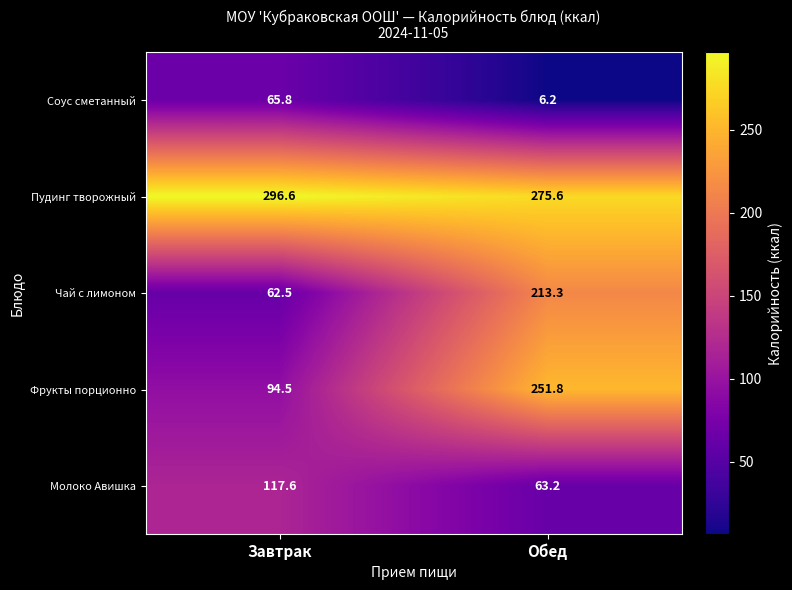

The Фрукты порционно series shows 174.7 at Обед. True or false?

False